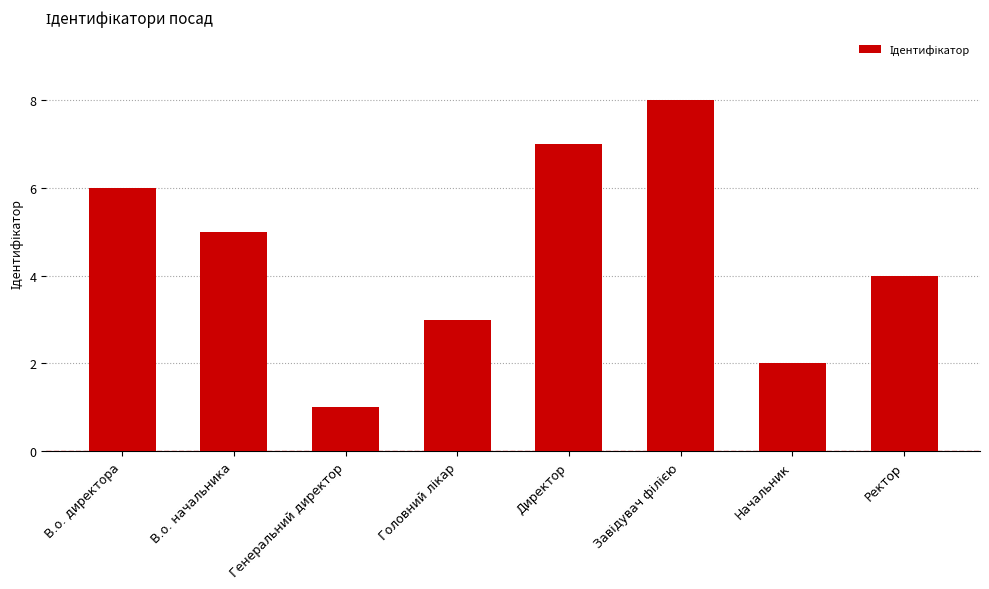

The chart shows a value of 7 at Ректор. True or false?

False